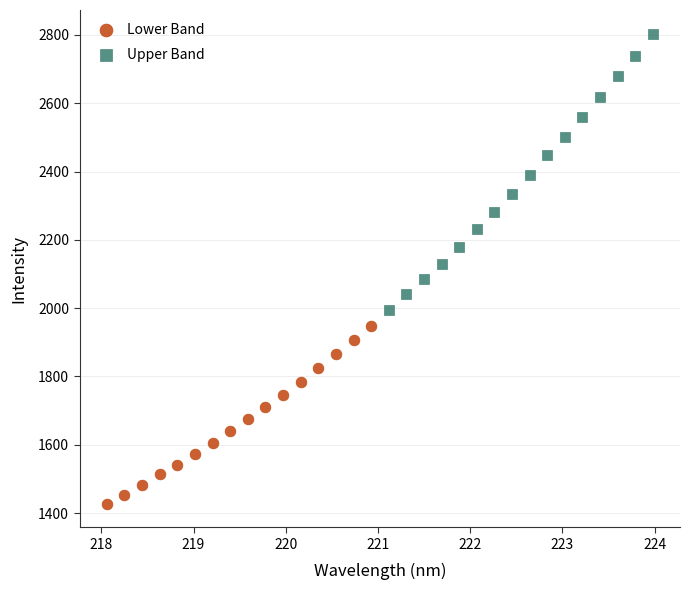

Which series has the widest spread of Y values?

Upper Band